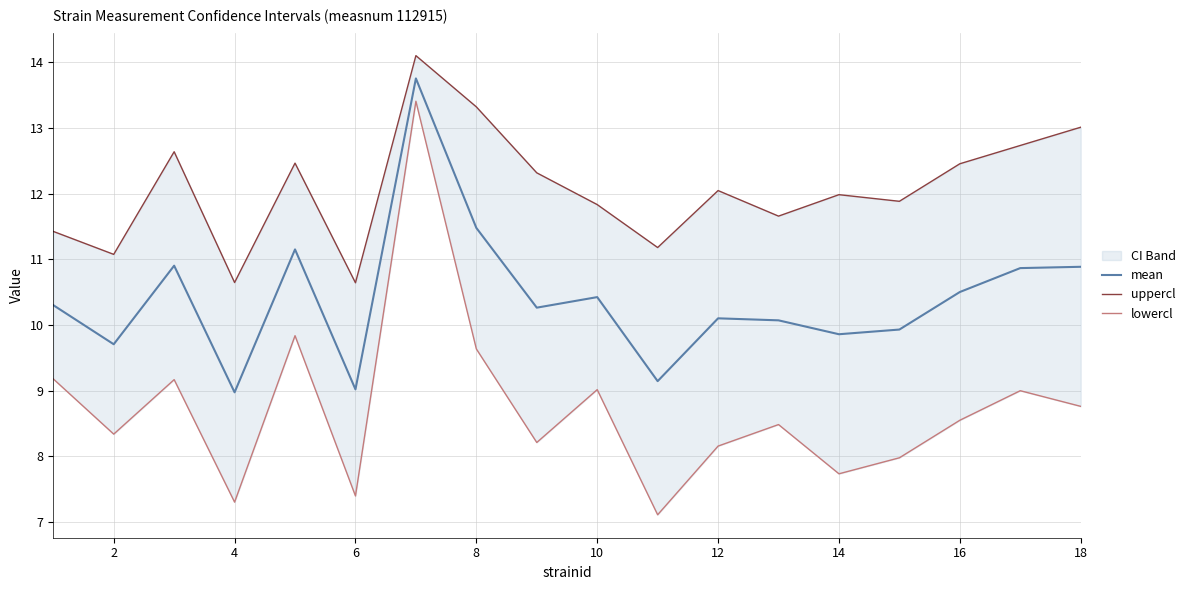

List the series in order of their peak value, lowest first.

lowercl, mean, uppercl